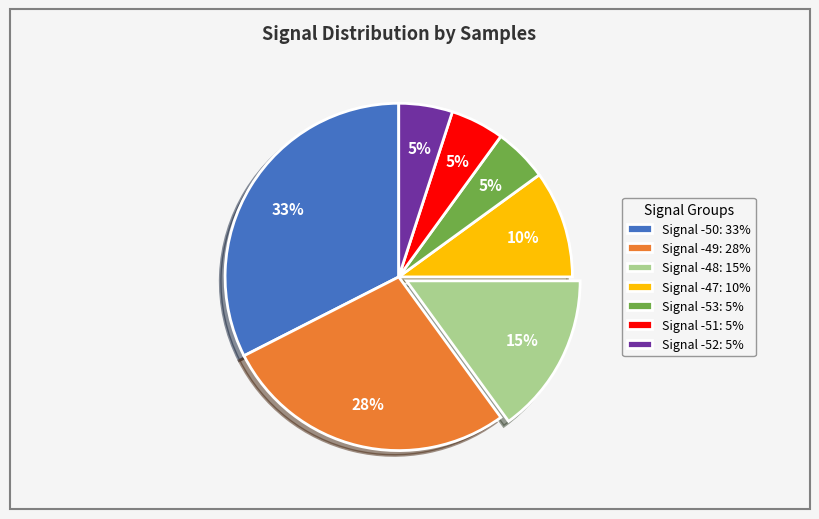

To the nearest percent, what portion does Signal -52: 5% represent?

5%